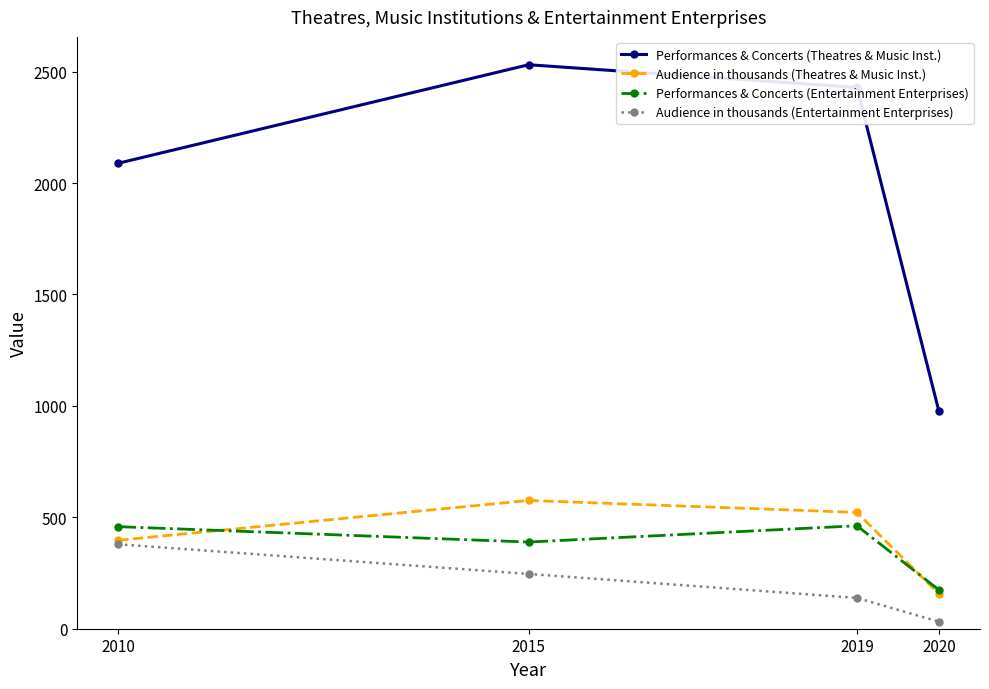

Which category has the highest value across all series?

2015